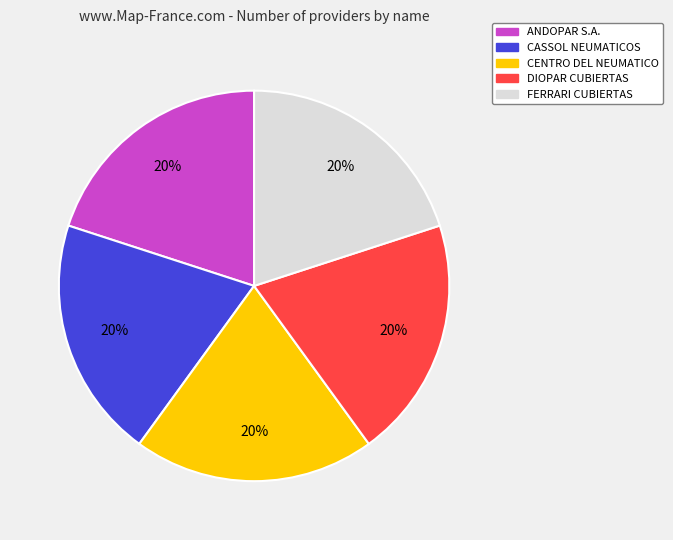

Is CENTRO DEL NEUMATICO the majority of the pie?

No